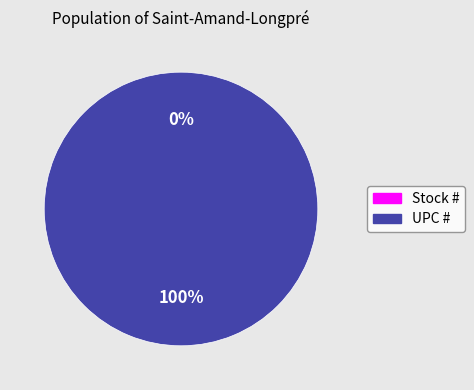

Is there a majority slice in this chart?

Yes